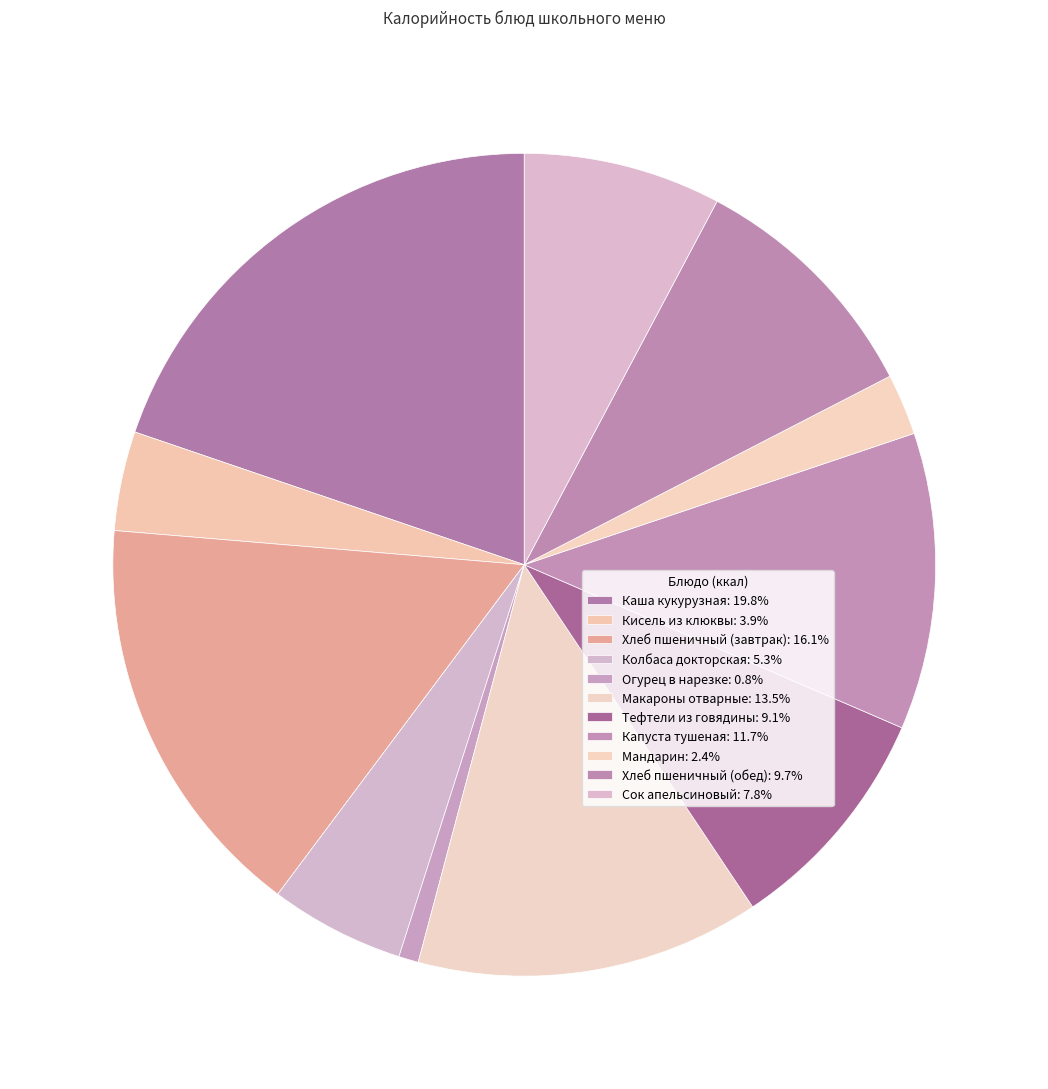

How many slices are in this pie chart?

11